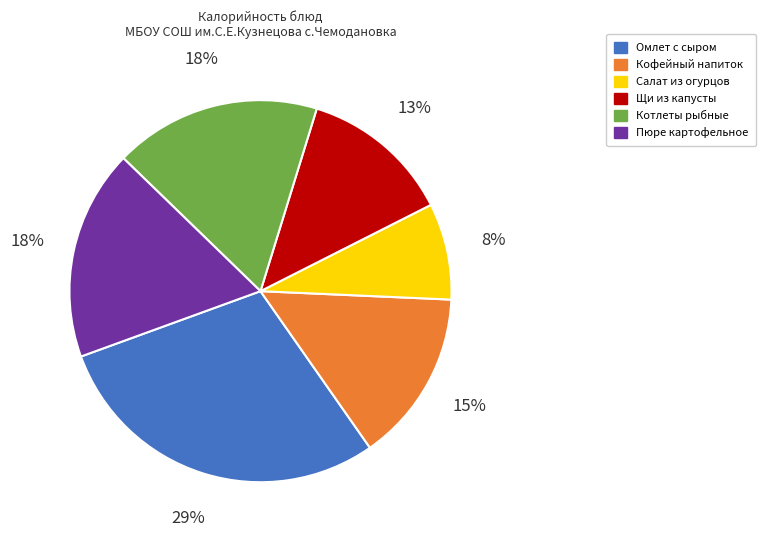

Between Кофейный напиток and Котлеты рыбные, which is larger?

Котлеты рыбные